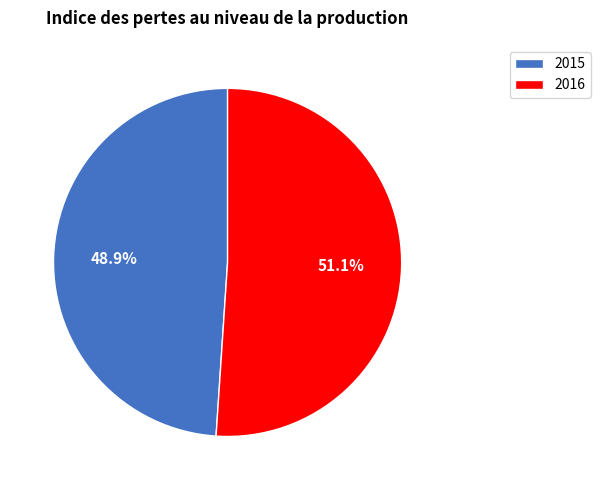

The 2016 slice represents 51% of the pie. True or false?

True